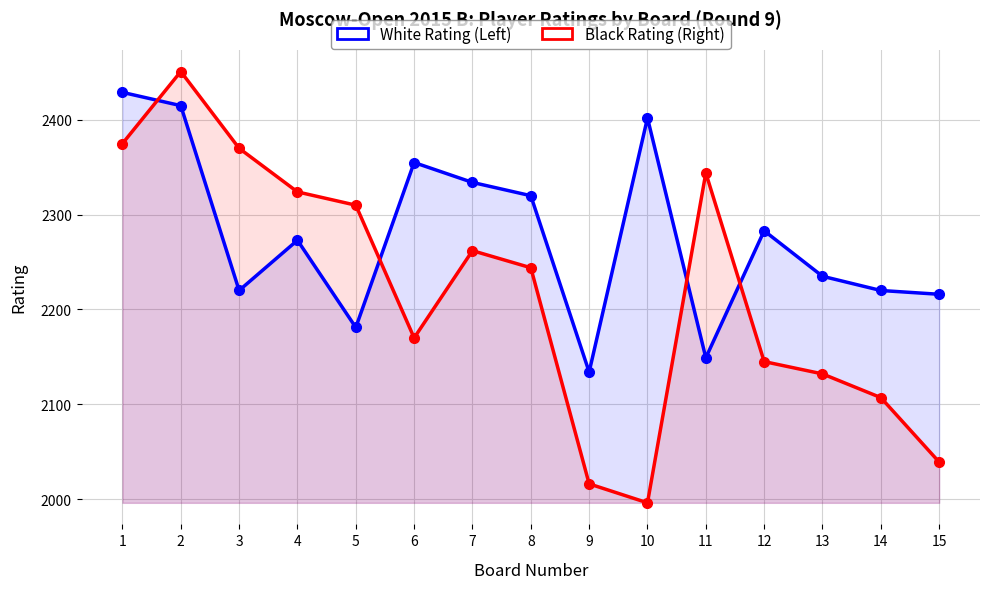

Where does the White Rating (Left) series first go above 2273?

1